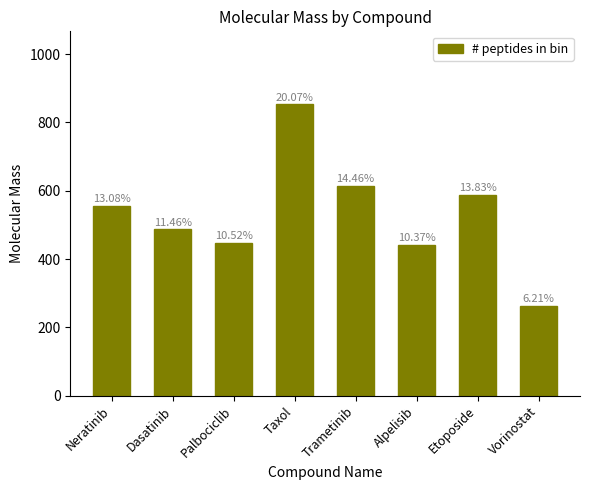

How many bars are there in total?

8